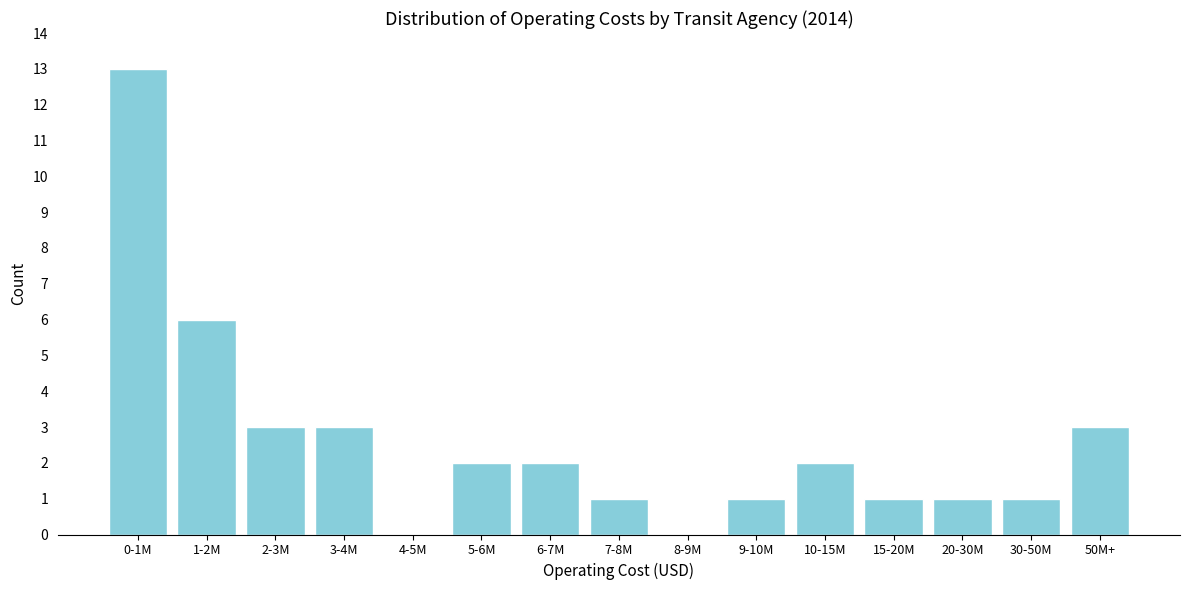

Reading left to right, extract all data points from this chart.

0-1M=13	1-2M=6	2-3M=3	3-4M=3	4-5M=0	5-6M=2	6-7M=2	7-8M=1	8-9M=0	9-10M=1	10-15M=2	15-20M=1	20-30M=1	30-50M=1	50M+=3